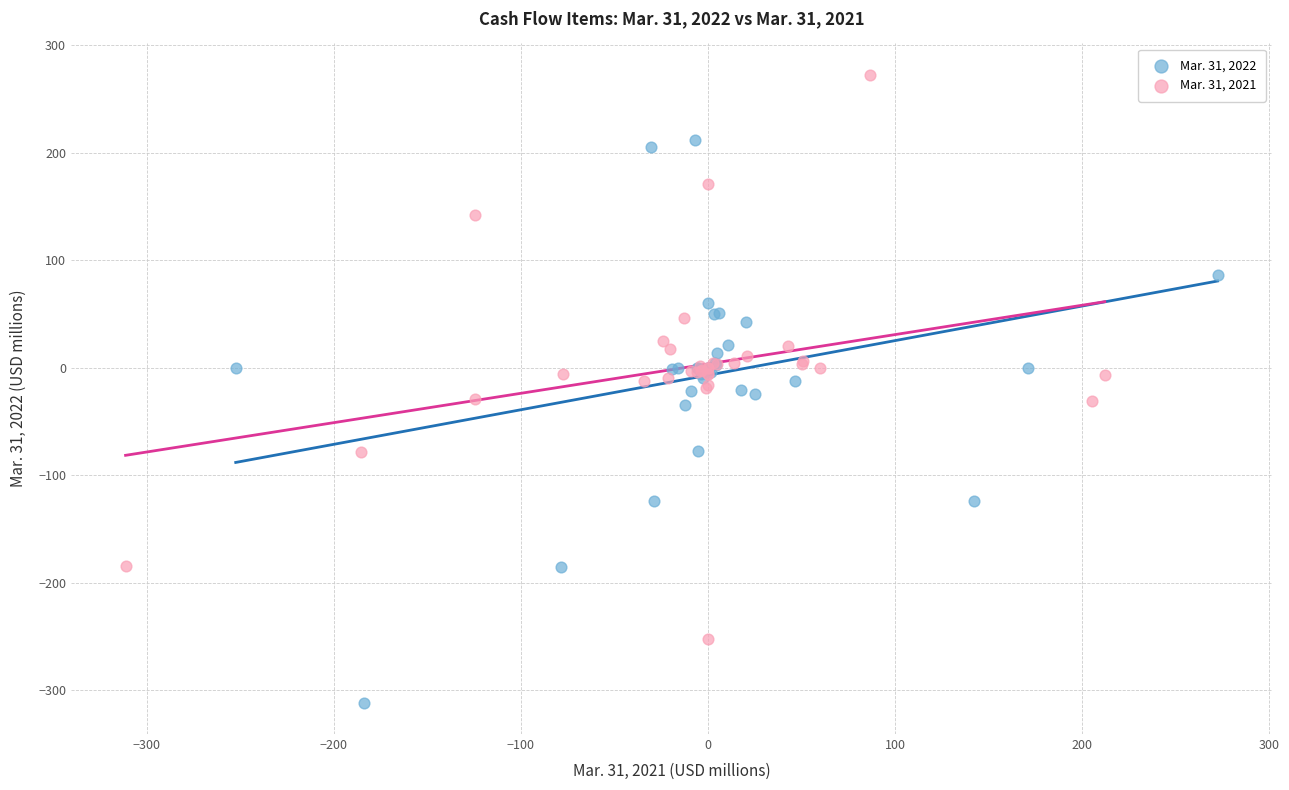

Which series contains the lowest Y value?

Mar. 31, 2022